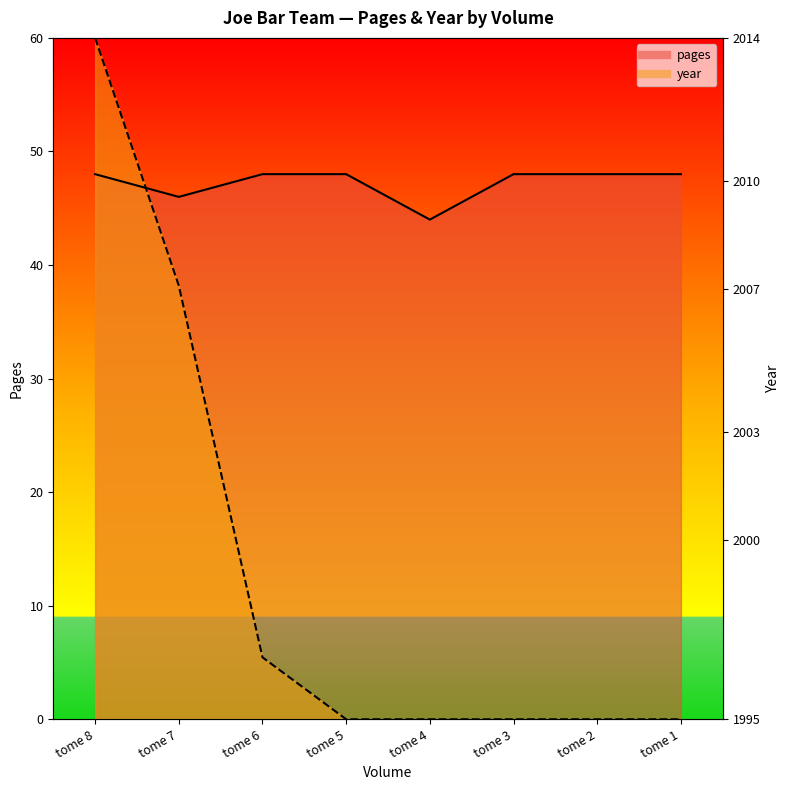

What is the difference between the year_line values at tome 2 and tome 8?

60.0